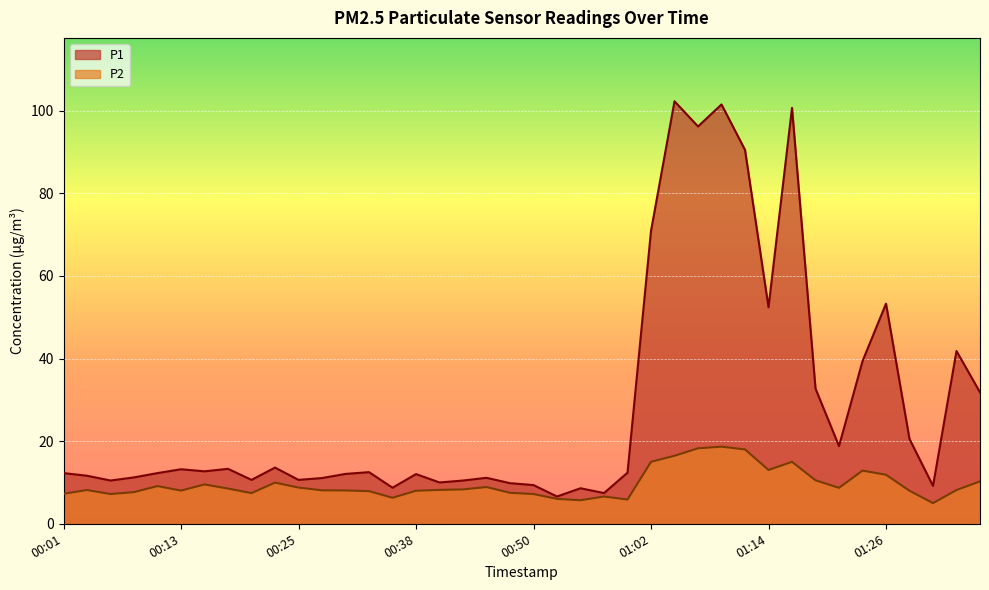

Which category has the highest value in the P2 series?

01:09